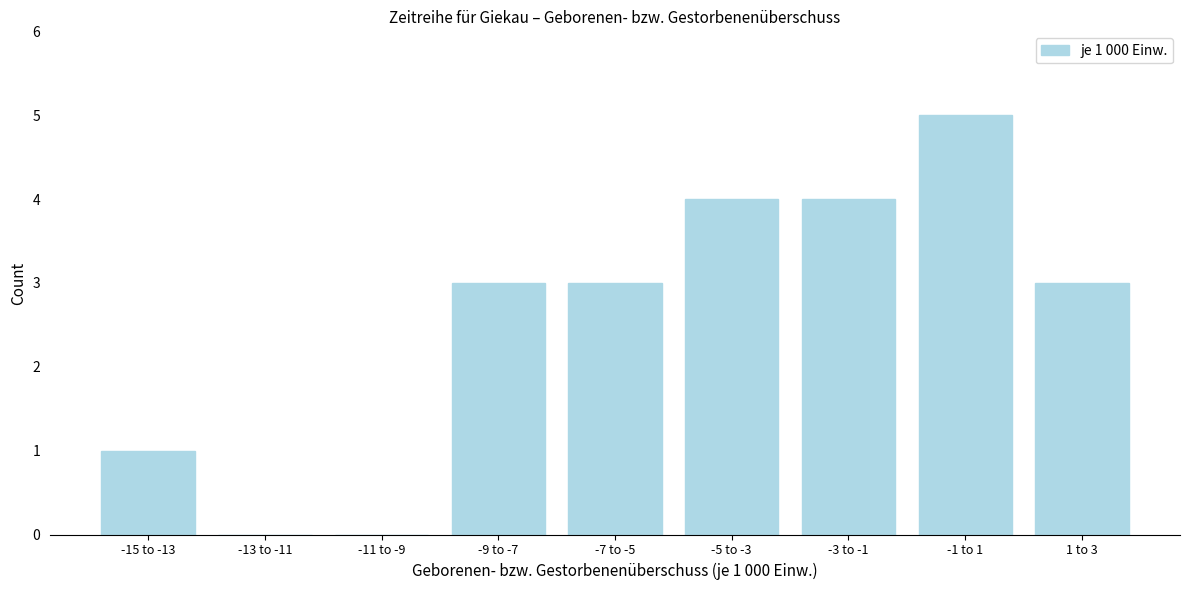

Reading left to right, what are all the values shown in this chart?

-15 to -13=1	-13 to -11=0	-11 to -9=0	-9 to -7=3	-7 to -5=3	-5 to -3=4	-3 to -1=4	-1 to 1=5	1 to 3=3